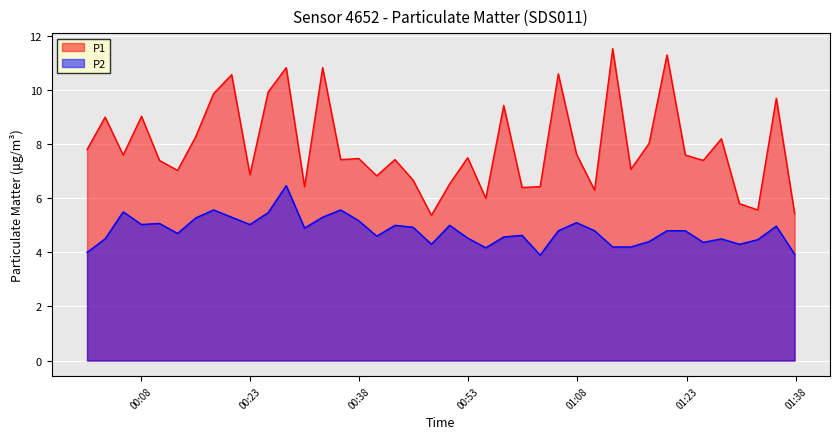

Rank the series by their maximum value, from lowest to highest.

P2, P1